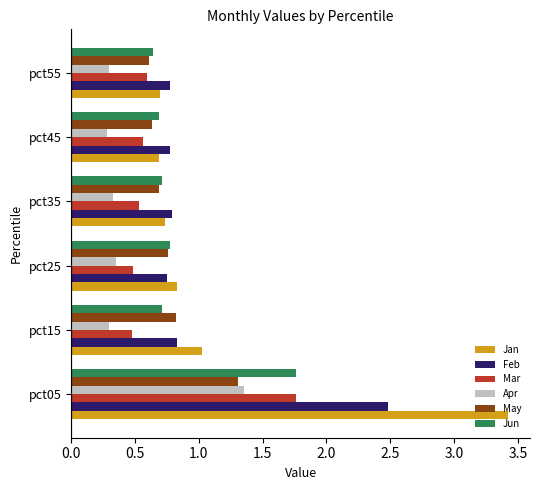

The Jun series shows 0.7 at pct35. True or false?

True